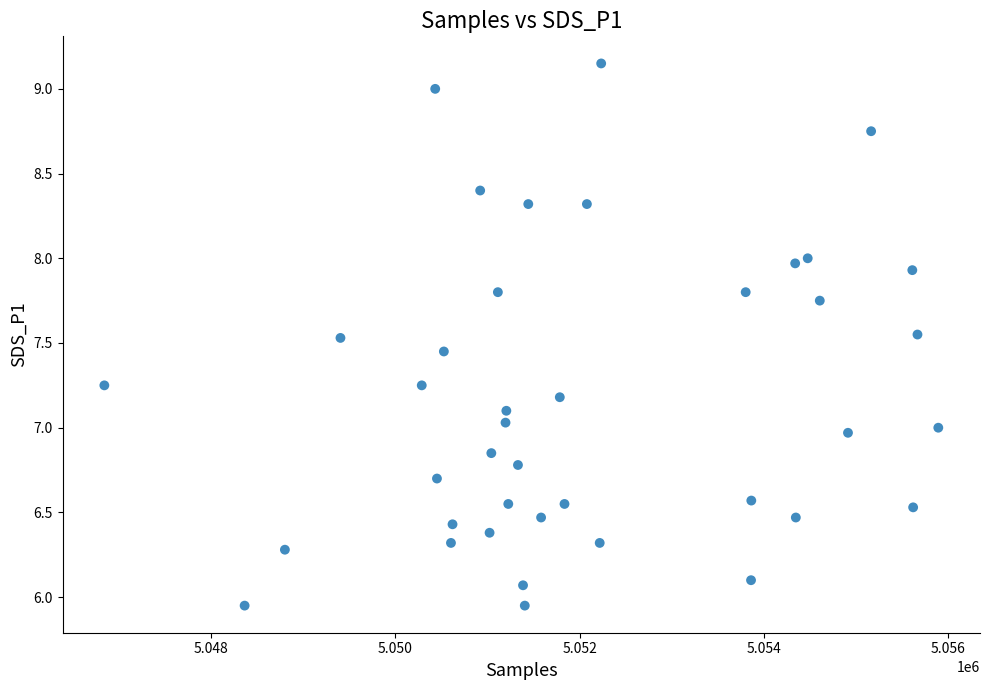

What is the range of X values (max minus min)?

9049.0